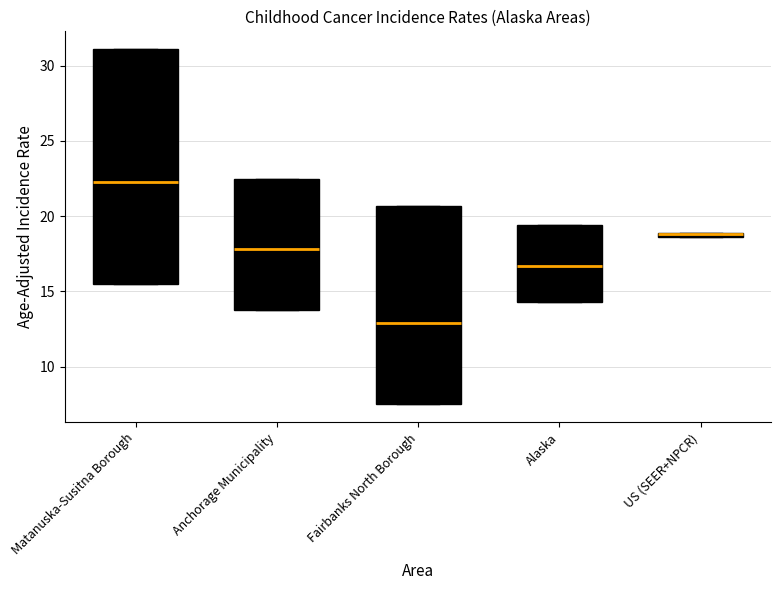

Where is the upper edge of the box for Alaska on the y-axis? The values are not printed on the chart, so give them approximately, as read against the axis.

19.5